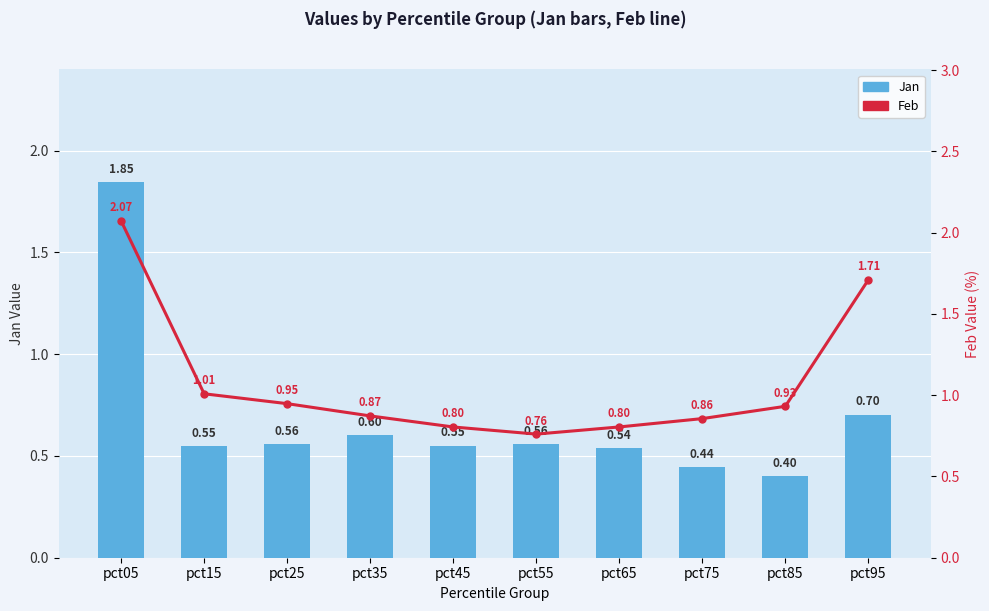

List the series in order of their peak value, highest first.

Feb, Jan